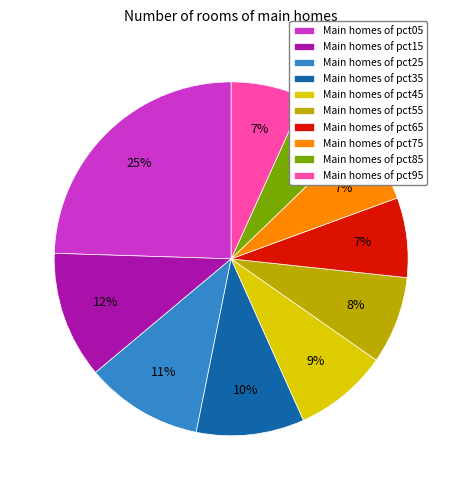

Count the number of slices in the pie.

10